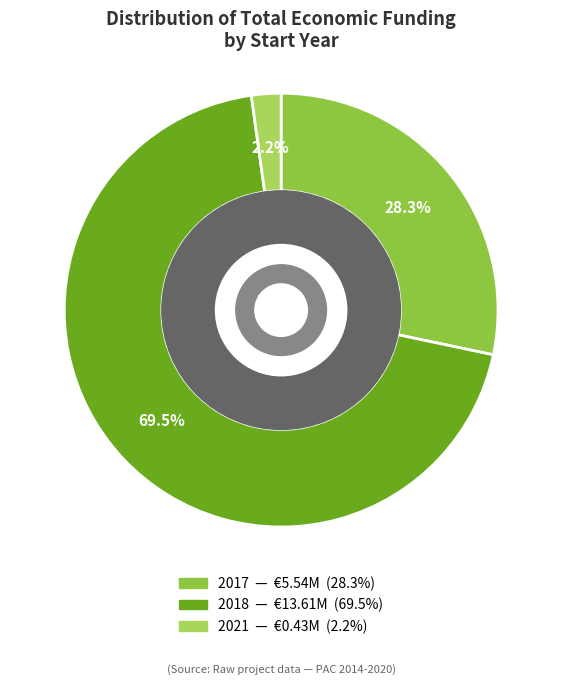

How many segments does this pie chart have?

3